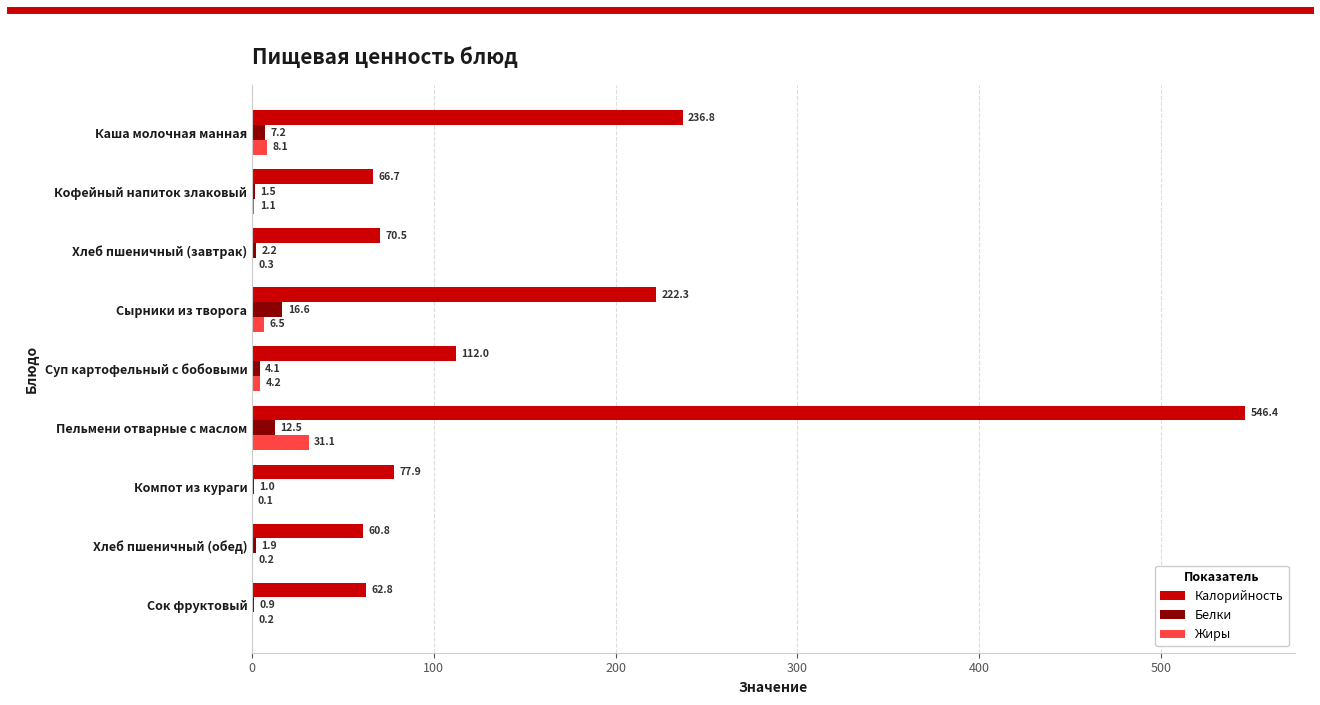

True or false: Белки has a value of 4.1 at Суп картофельный с бобовыми.

True